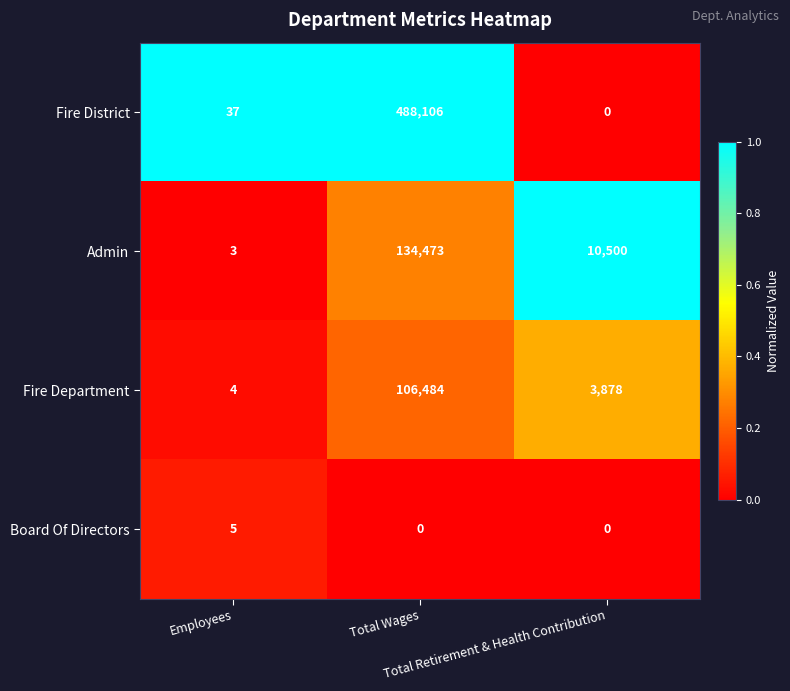

List the series in order of their peak value, highest first.

Fire District, Admin, Fire Department, Board Of Directors